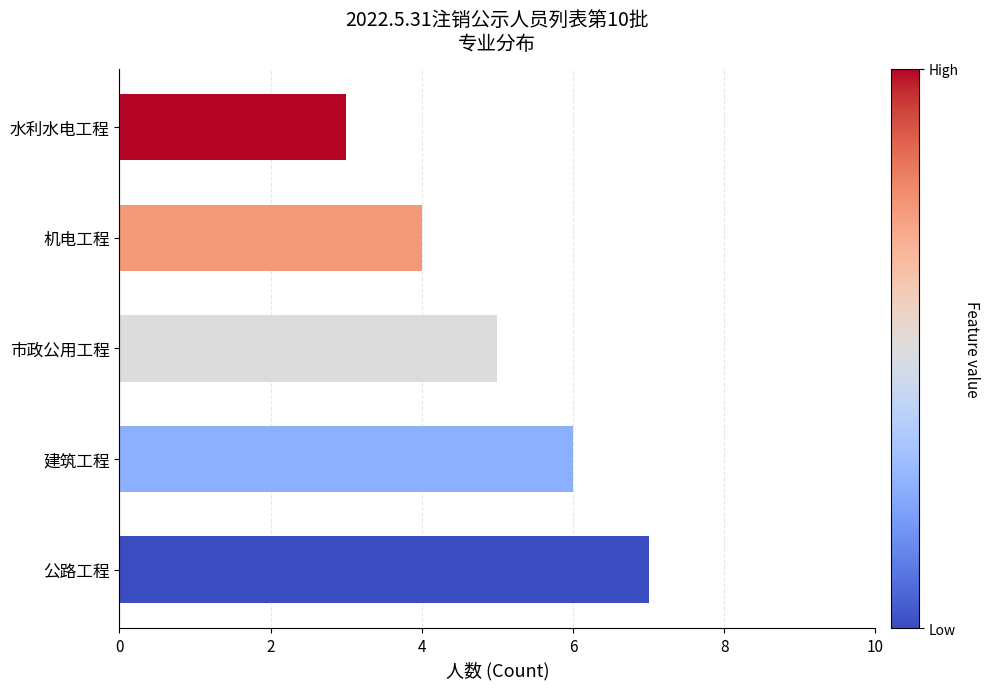

How many values are between 4 and 6?

3